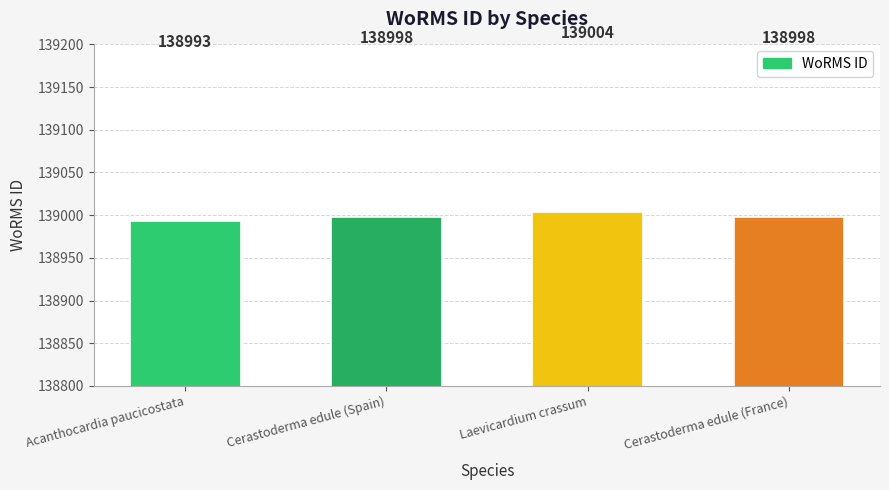

Reading left to right, transcribe all the data shown in this chart.

138993	138998	139004	138998